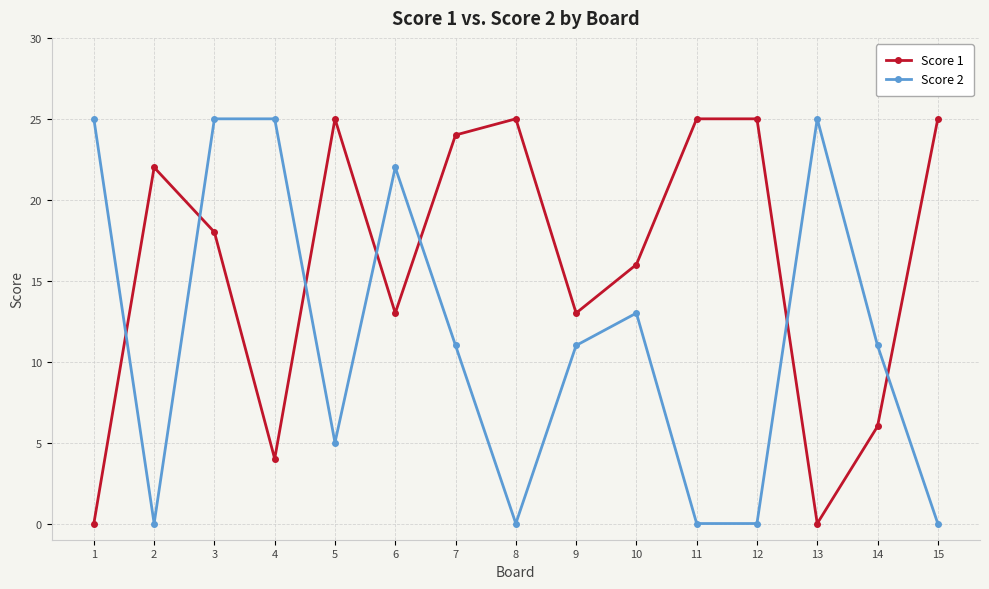

Count the number of categories in the chart.

15